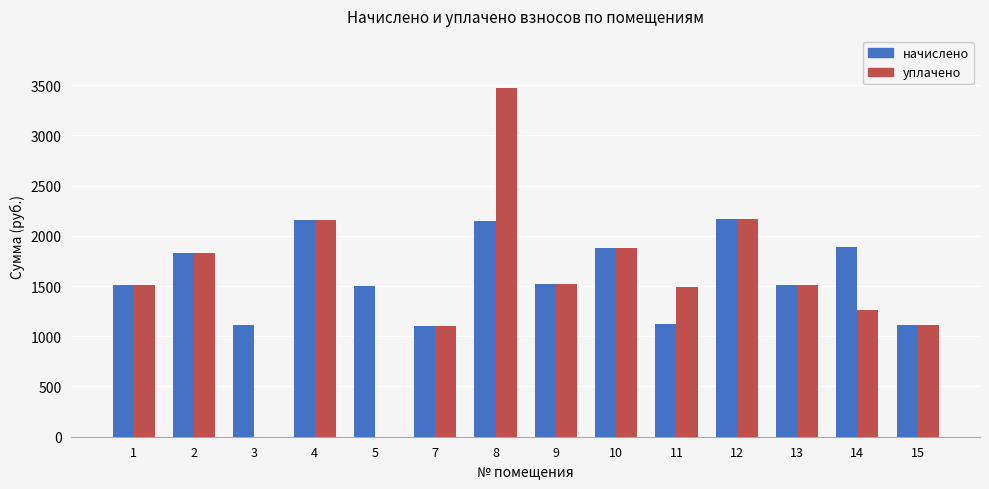

What are all the series names shown in the legend?

начислено, уплачено